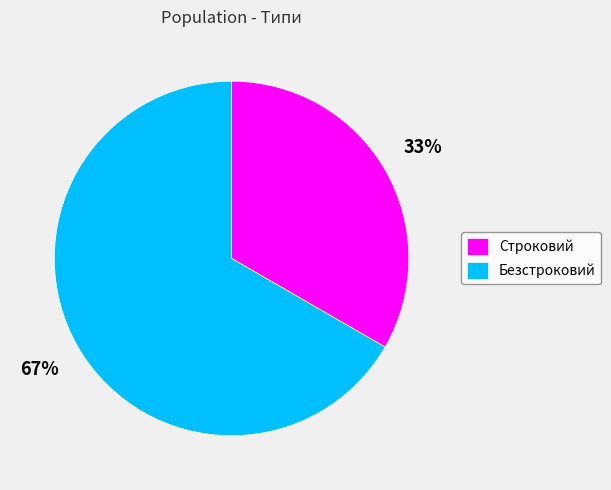

To the nearest percent, what is the combined percentage of Безстроковий and Строковий?

100%